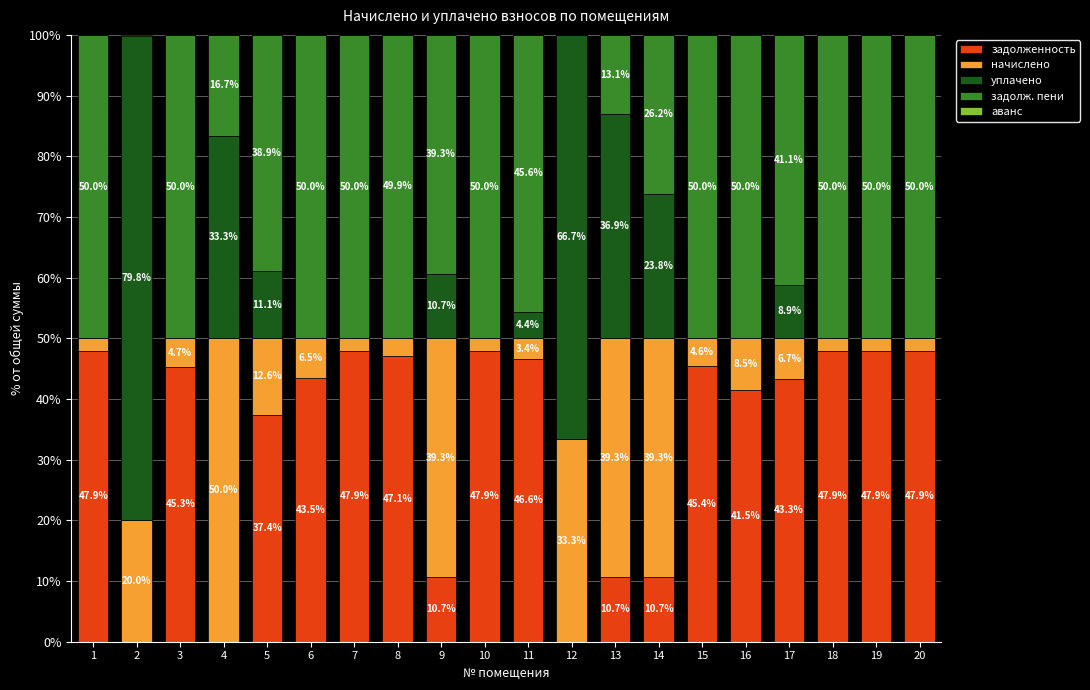

What is the sum of the задолженность values at 4 and 10?

47.9